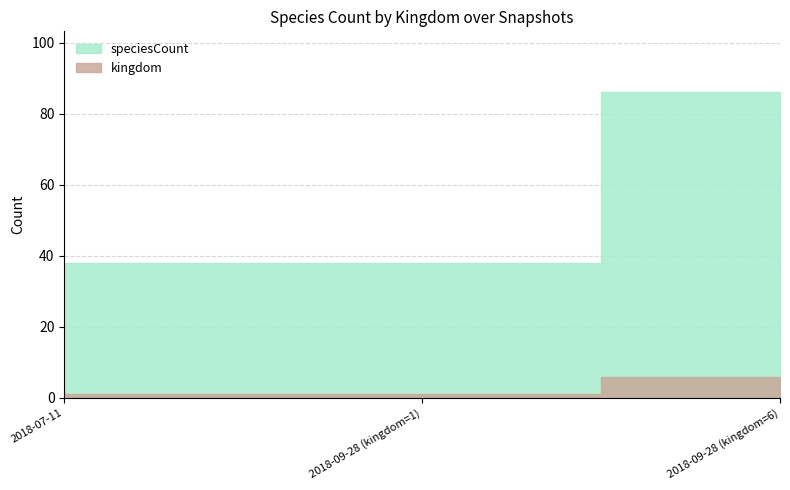

What is the value of the kingdom point at the 2nd from the left?

1